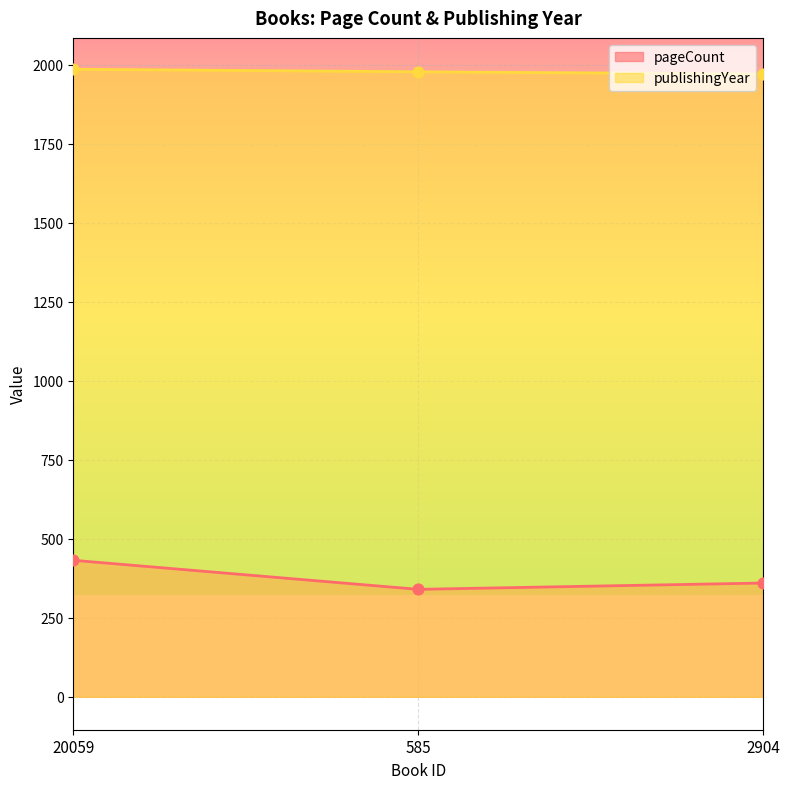

Which series has the largest total across all categories?

publishingYear